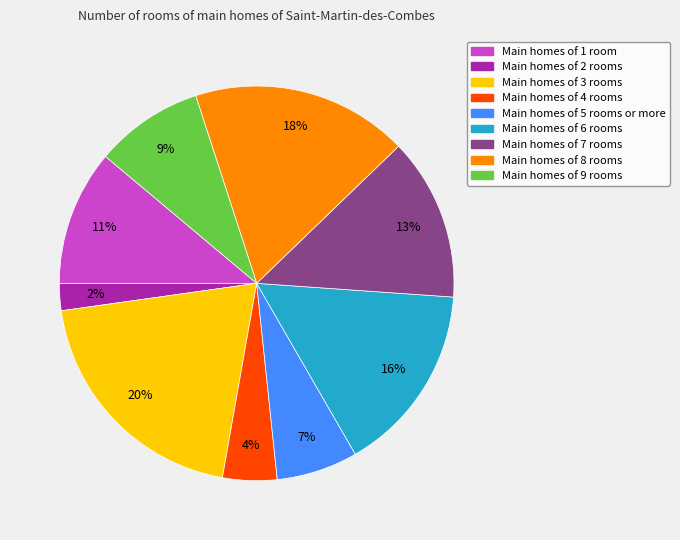

Rank the categories by value from lowest to highest.

Main homes of 2 rooms, Main homes of 4 rooms, Main homes of 5 rooms or more, Main homes of 9 rooms, Main homes of 1 room, Main homes of 7 rooms, Main homes of 6 rooms, Main homes of 8 rooms, Main homes of 3 rooms